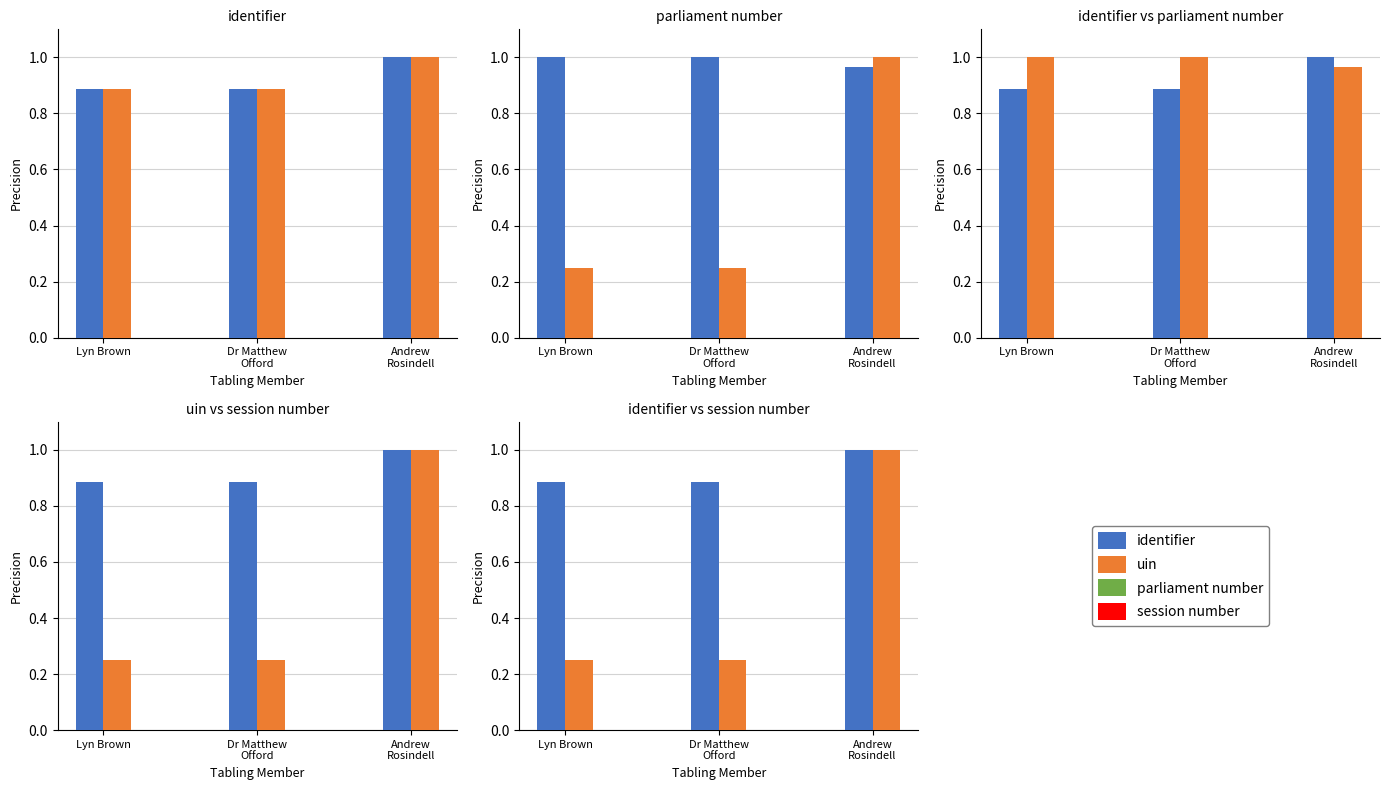

Count the session number values in the range 0 to 1.

3